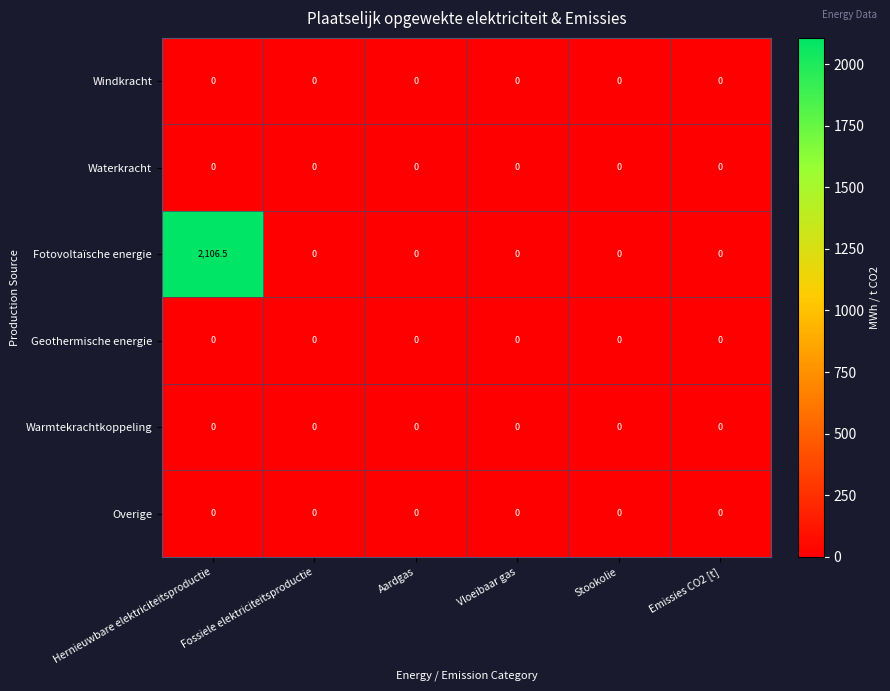

Which series has the widest spread of values?

Fotovoltaïsche energie